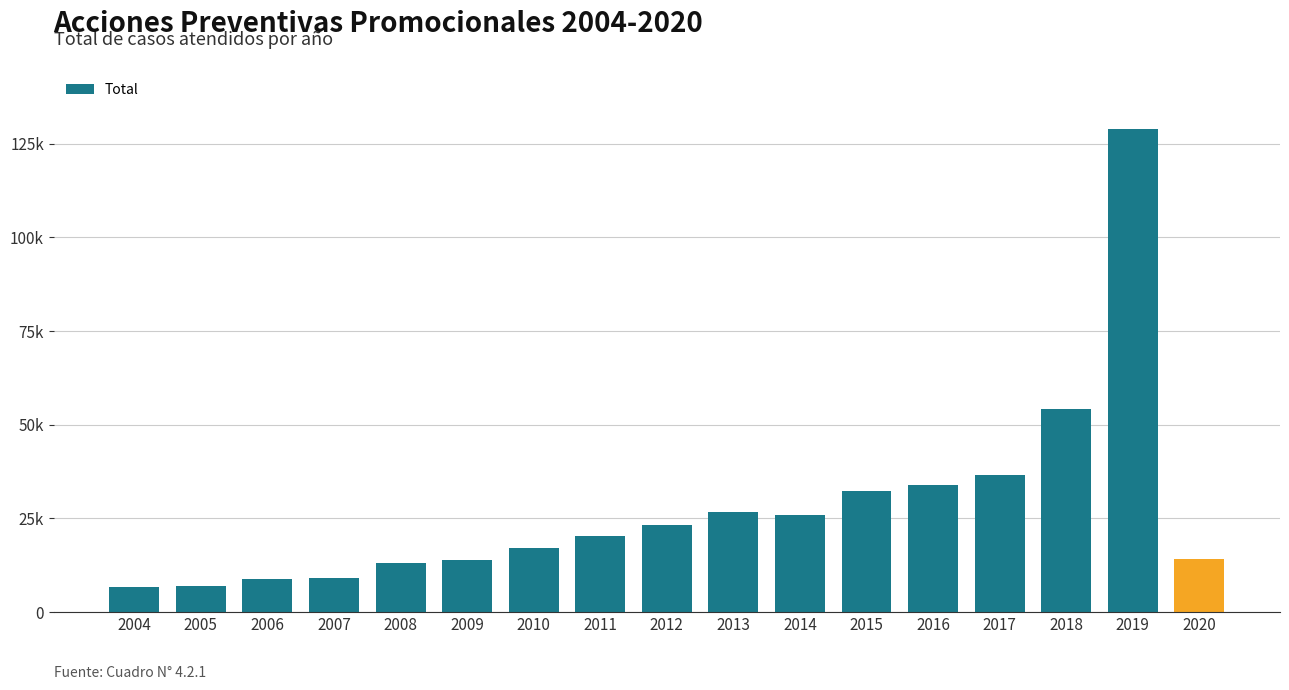

True or false: the data shows 7028 at 2005.

True